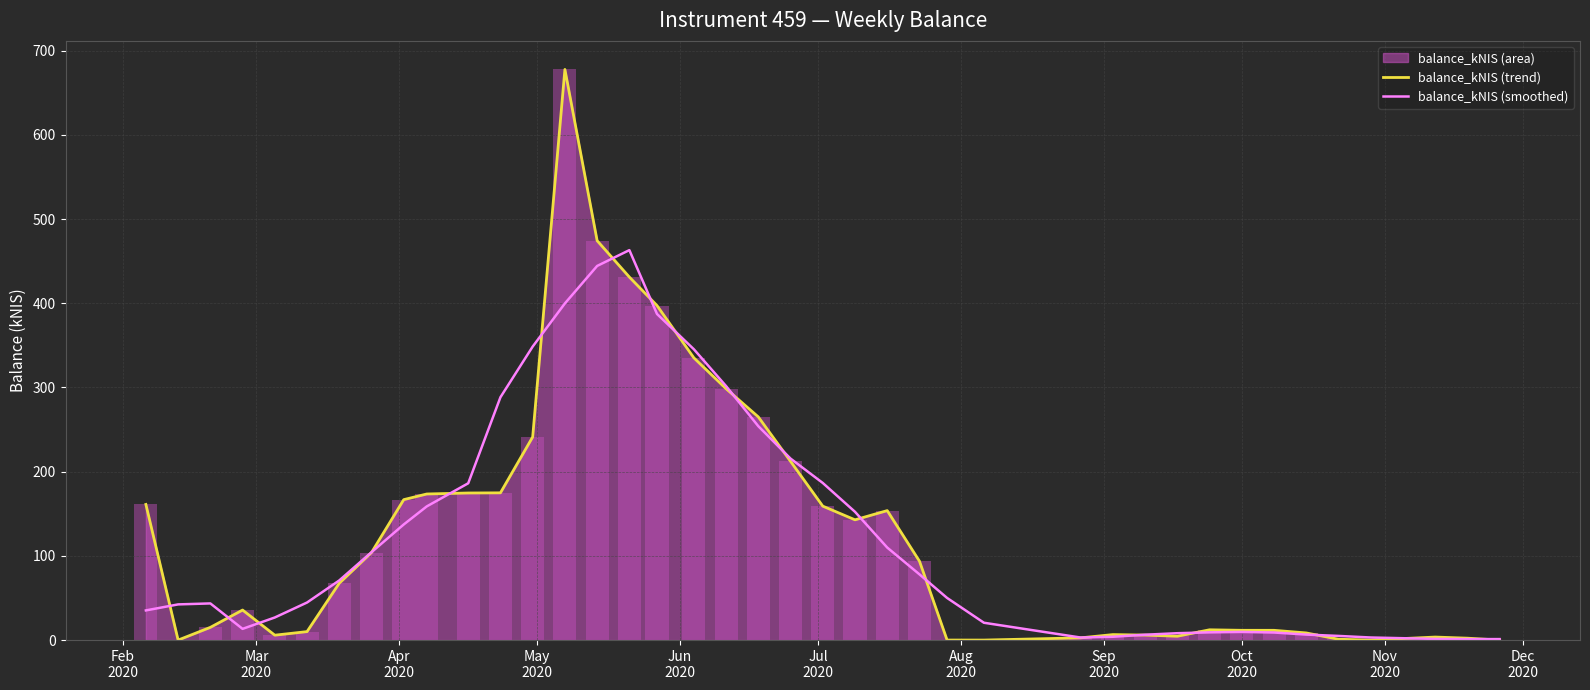

What is the maximum value for balance_kNIS (smoothed)?

463.1